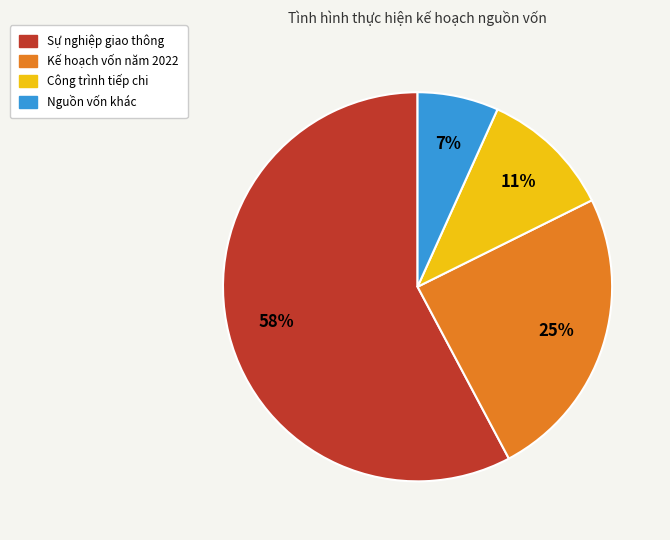

The Công trình tiếp chi slice represents 19% of the pie. True or false?

False